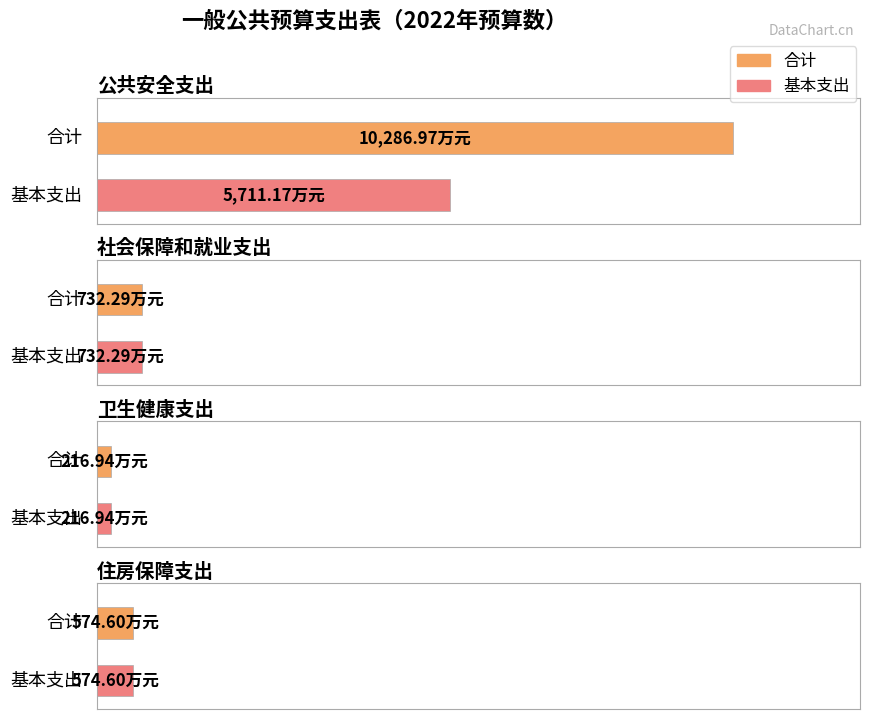

What is the difference between the second highest and minimum values in the 合计 series?

515.3